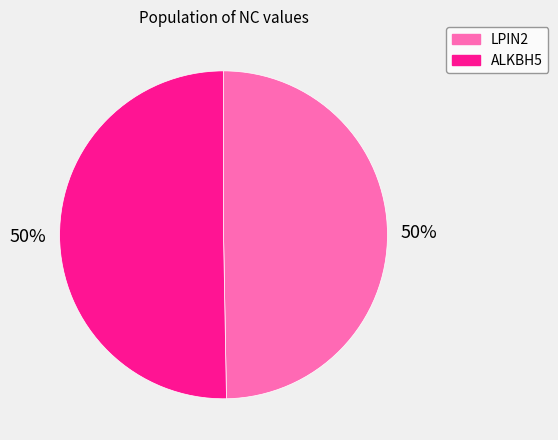

Do ALKBH5 and LPIN2 together represent more than half of the pie?

Yes